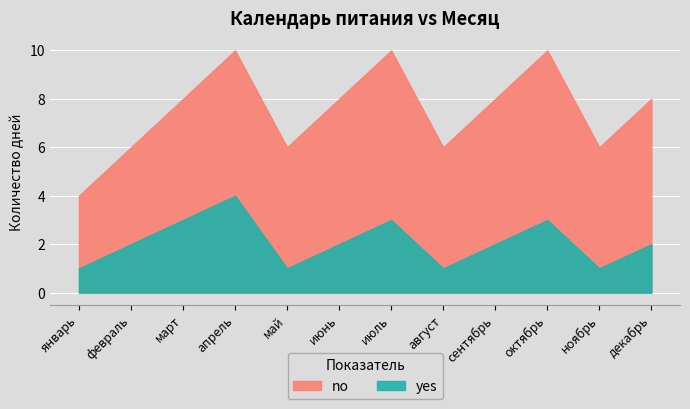

What is the difference between the no values at май and январь?

2